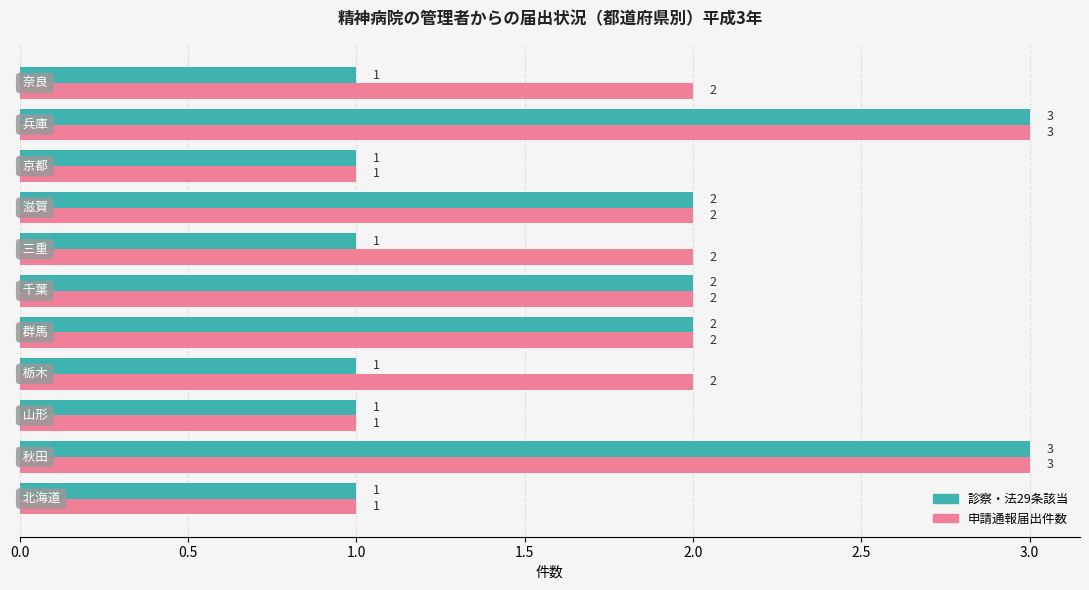

What is the greatest value displayed?

3